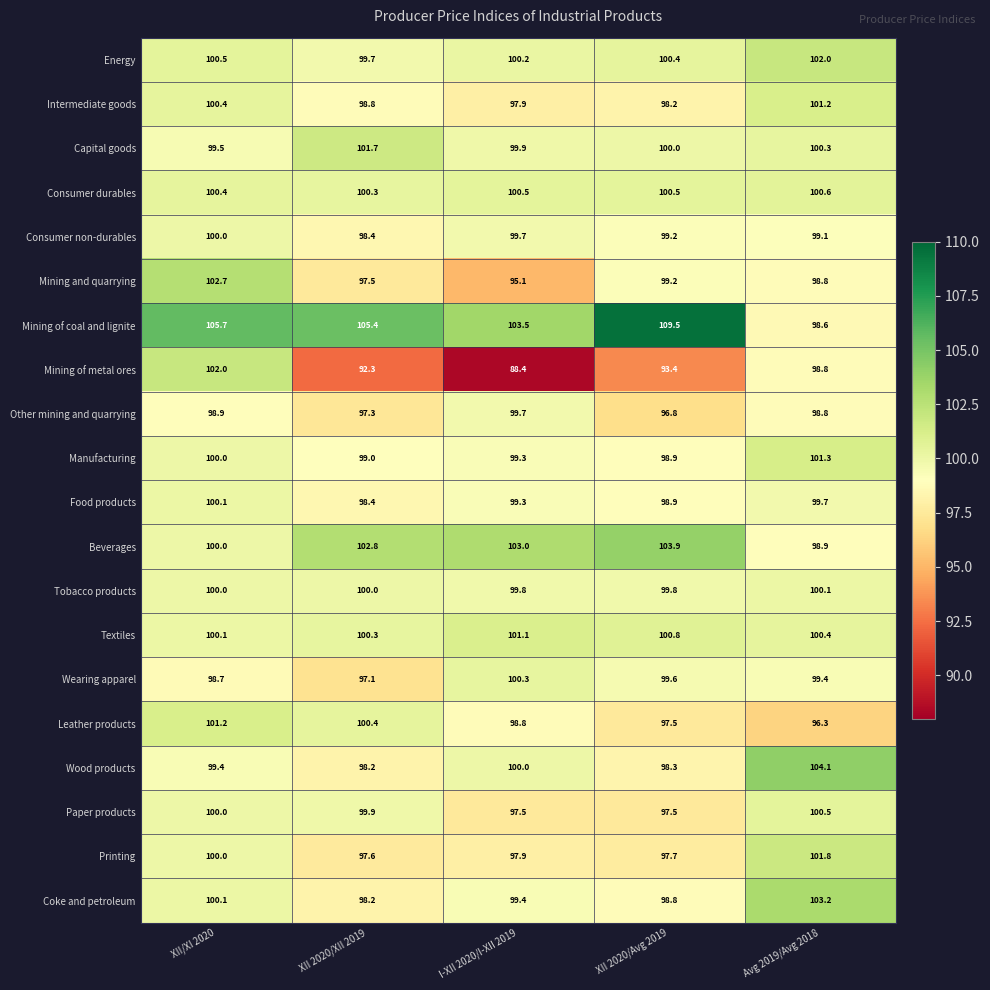

Which series changed the most between XII 2020/XII 2019 and XII 2020/Avg 2019?

Mining of coal and lignite